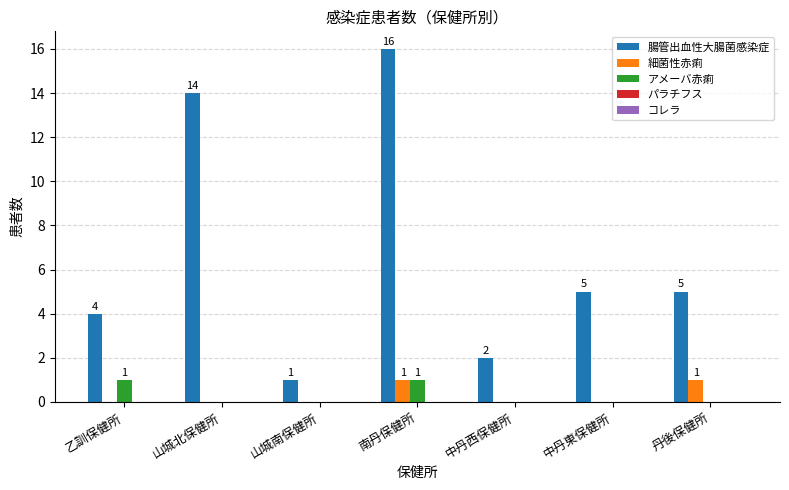

Are the bars horizontal?

No